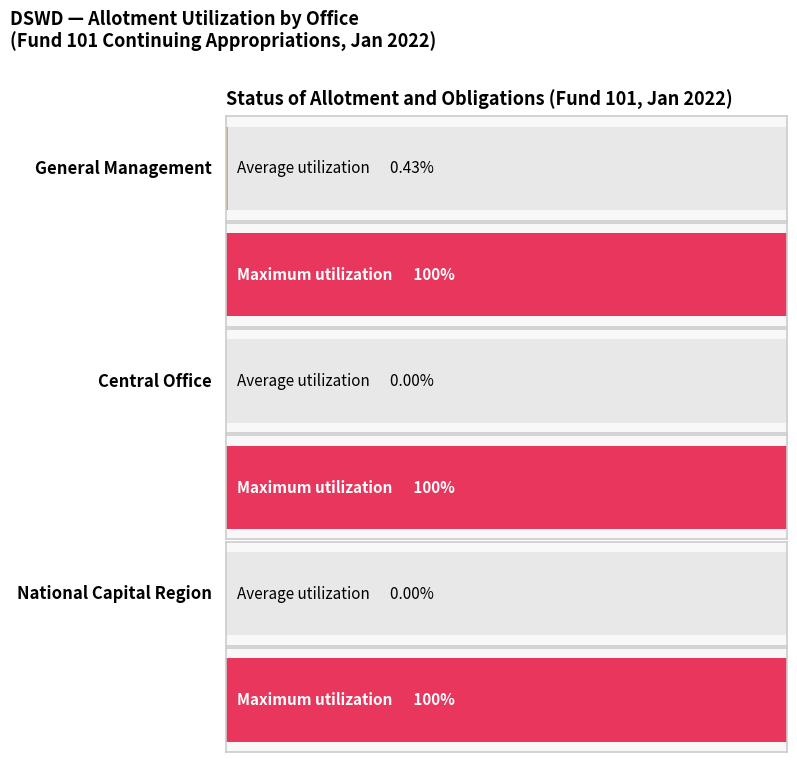

List the labels in order of Obligations Incurred value, smallest first.

Central Office, National Capital Region, General Management